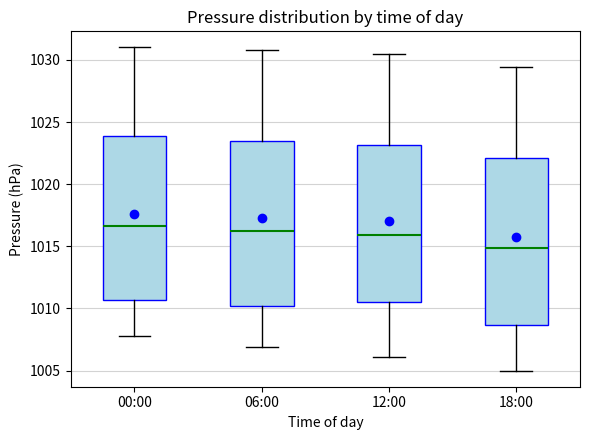

Reading left to right, read every box against the y-axis: the position of its median line, the range the box covers, and the ends of its whiskers. The values are not printed on the chart, so give them approximately, as read against the axis.

00:00: median 1016.5, box 1010.5 to 1024.0, whiskers 1008.0 to 1031.0
06:00: median 1016.5, box 1010.0 to 1023.5, whiskers 1007.0 to 1031.0
12:00: median 1016.0, box 1010.5 to 1023.0, whiskers 1006.0 to 1030.5
18:00: median 1015.0, box 1008.5 to 1022.0, whiskers 1005.0 to 1029.5